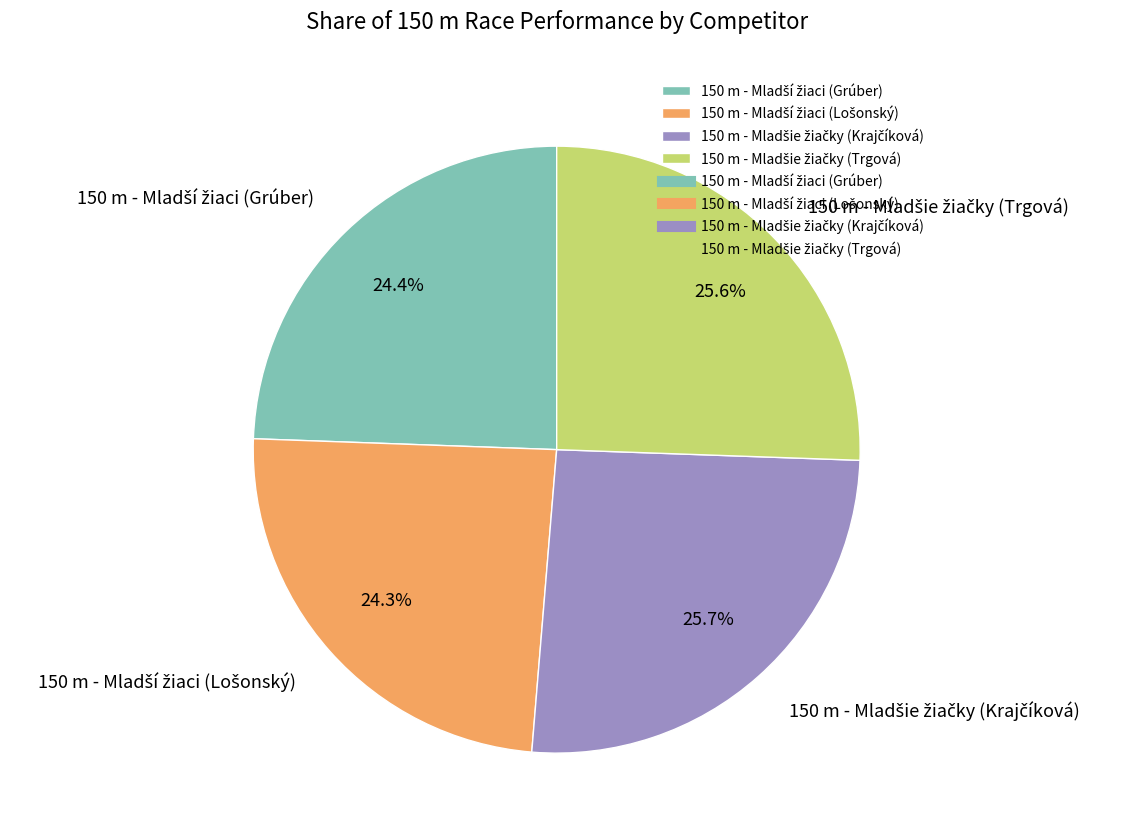

Is there any slice that represents more than half of the pie?

No